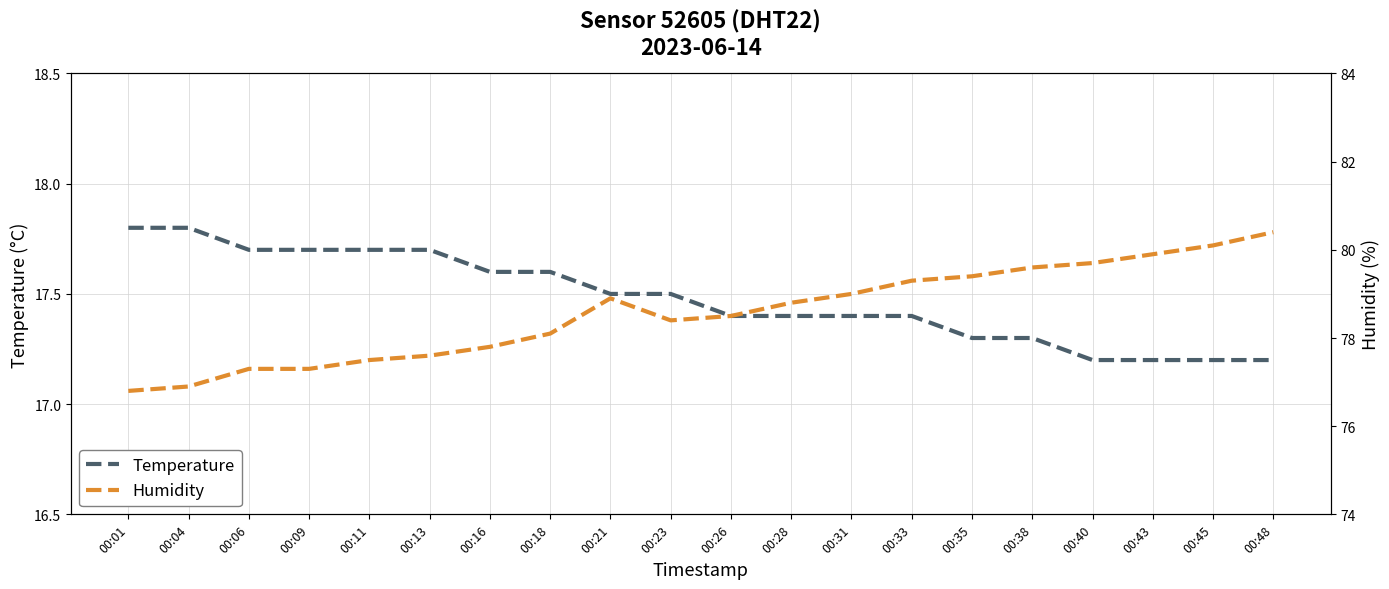

Rank the series at 00:33 from lowest to highest value.

Temperature, Humidity